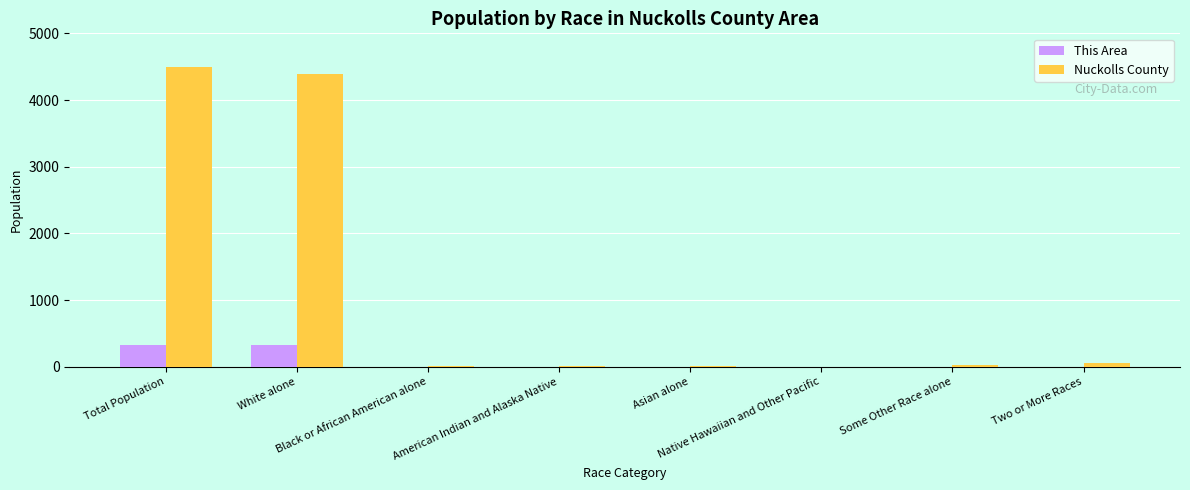

How many categories are shown in the chart?

8